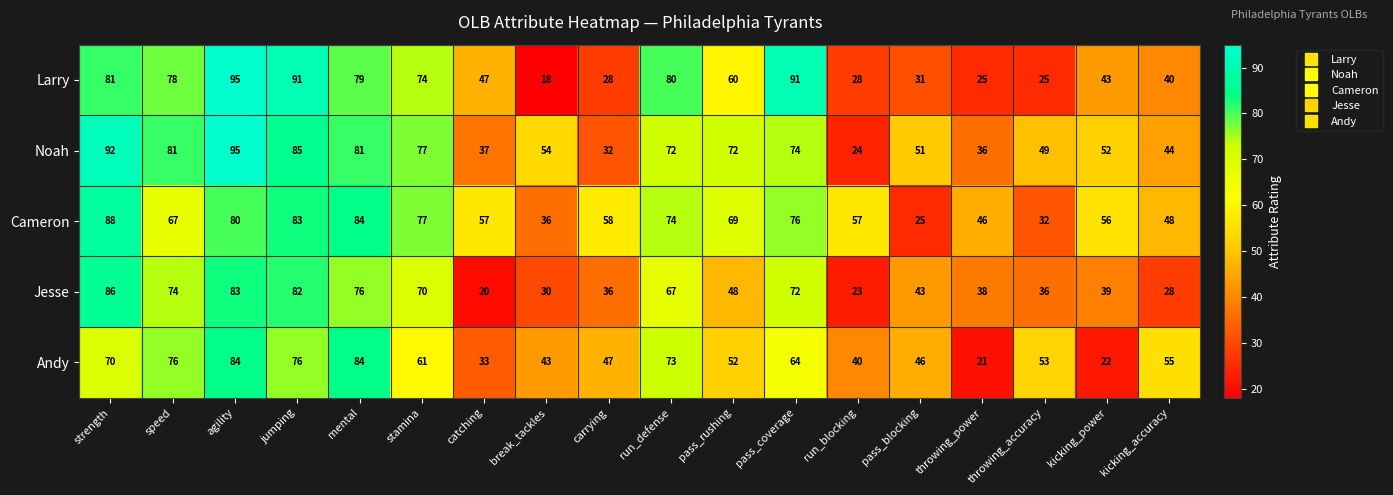

Which series has the widest spread of values?

Larry